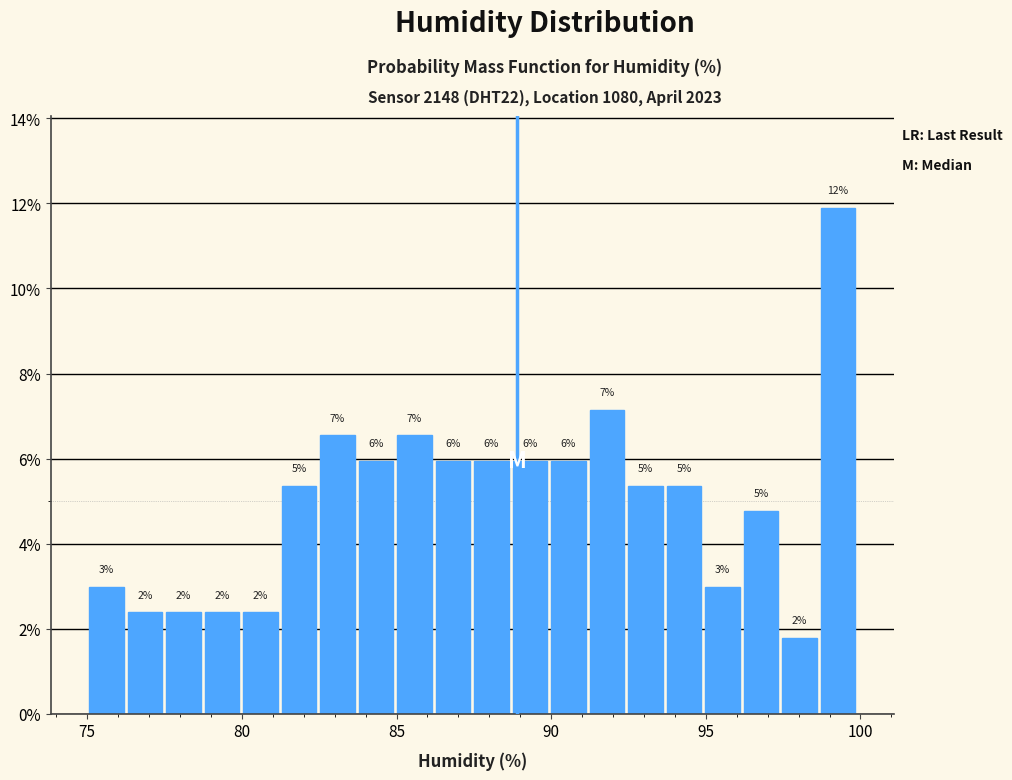

Around what value on the x-axis is the tallest bar? Give the approximate position of its centre, as read against the axis.

99.5